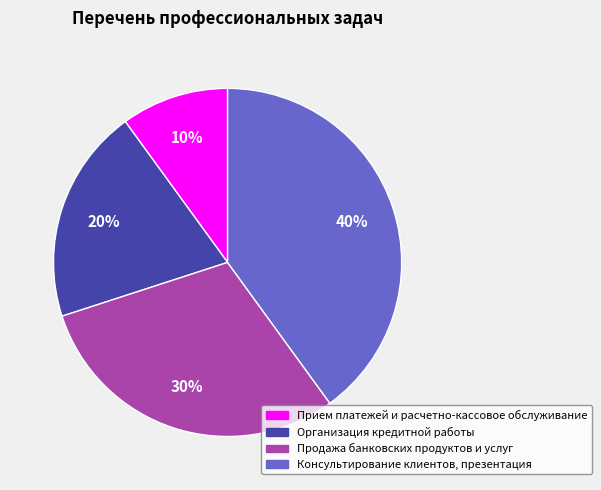

Which category has the biggest portion of the pie?

Консультирование клиентов, презентация